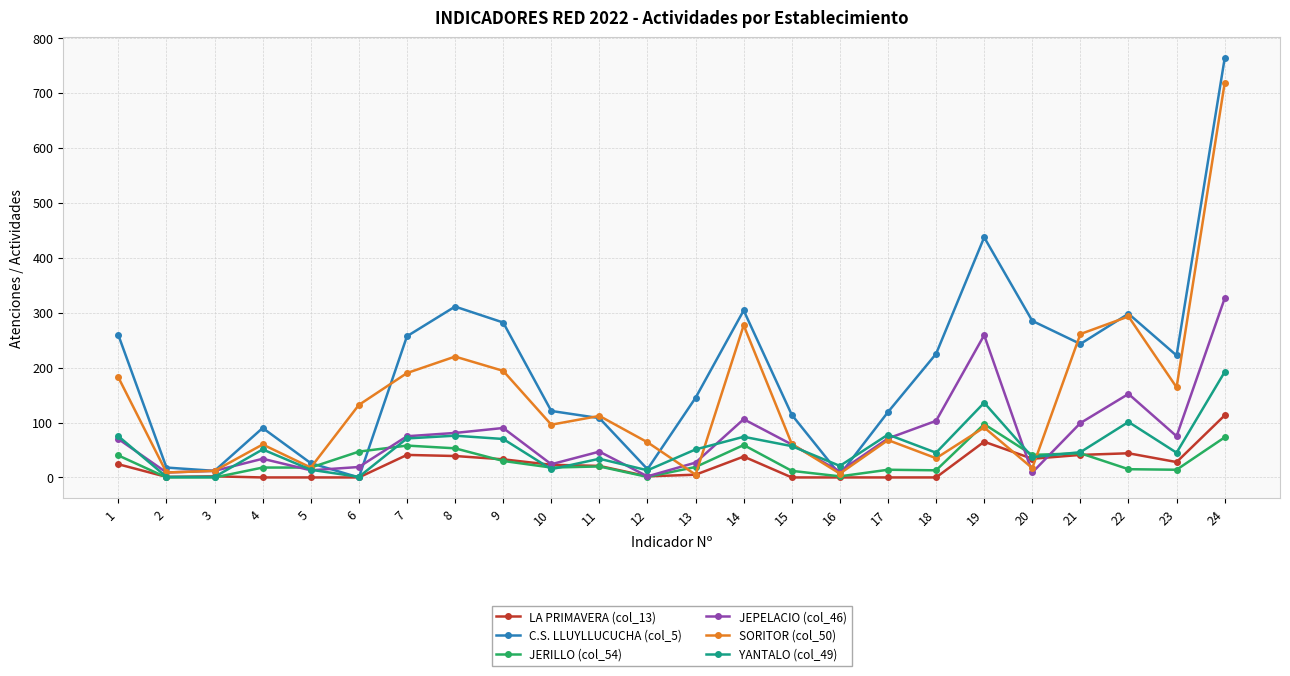

Count the number of categories in the chart.

24